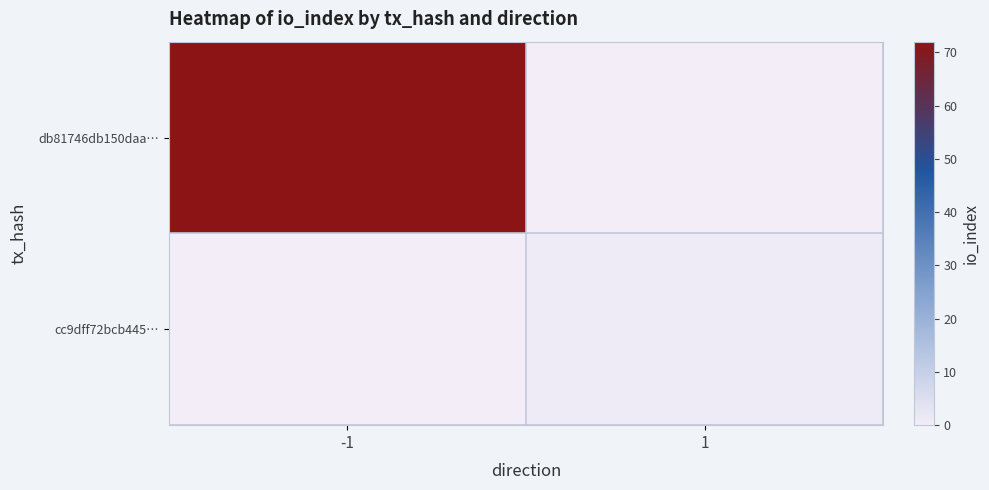

Which series has the widest spread of values?

db81746db150daa…